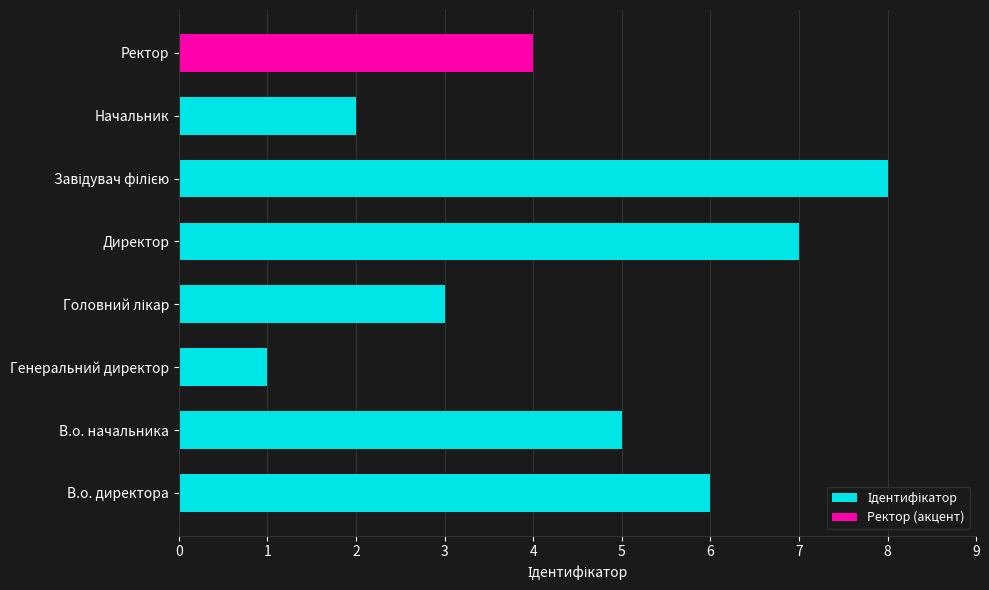

Is it true that the value at Завідувач філією is 8?

True